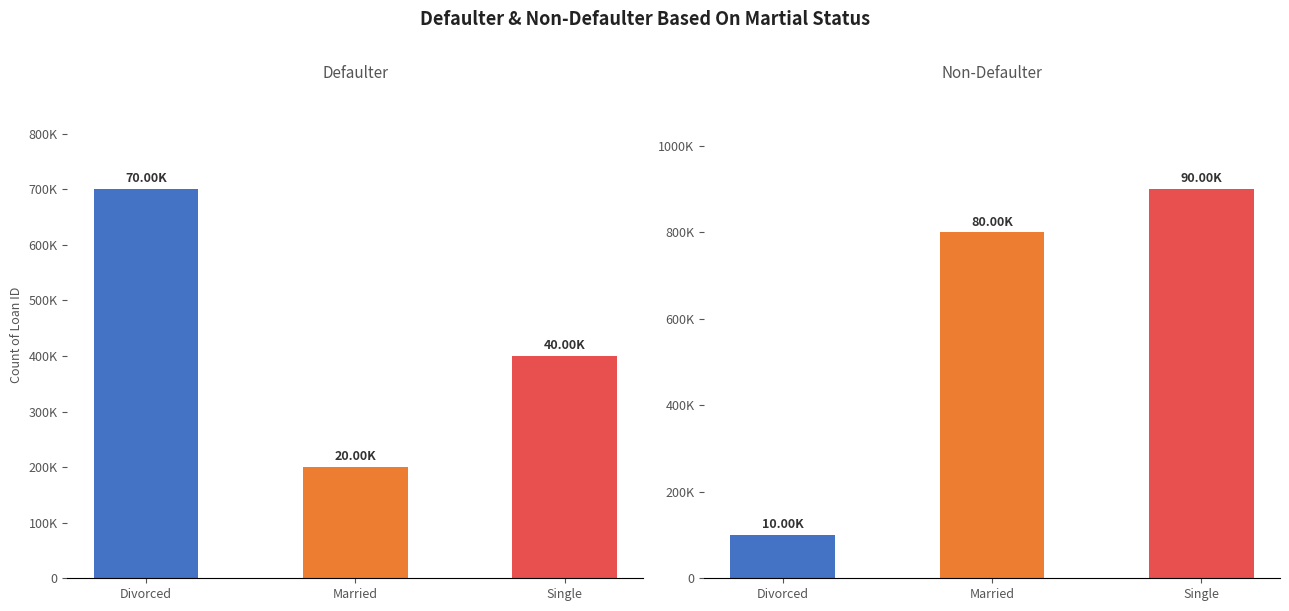

What is the spread (max minus min) of values at Divorced?

60000